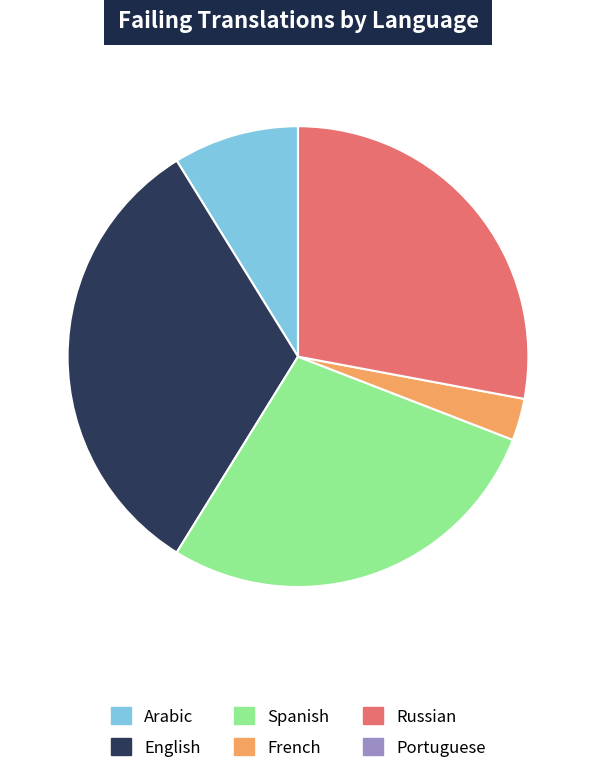

Is there any slice that represents more than half of the pie?

No